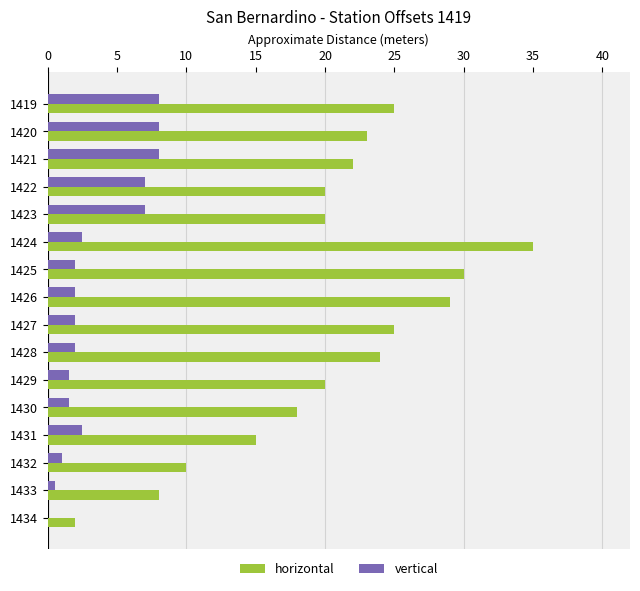

Between 1423 and 1425, which series saw the biggest shift?

horizontal